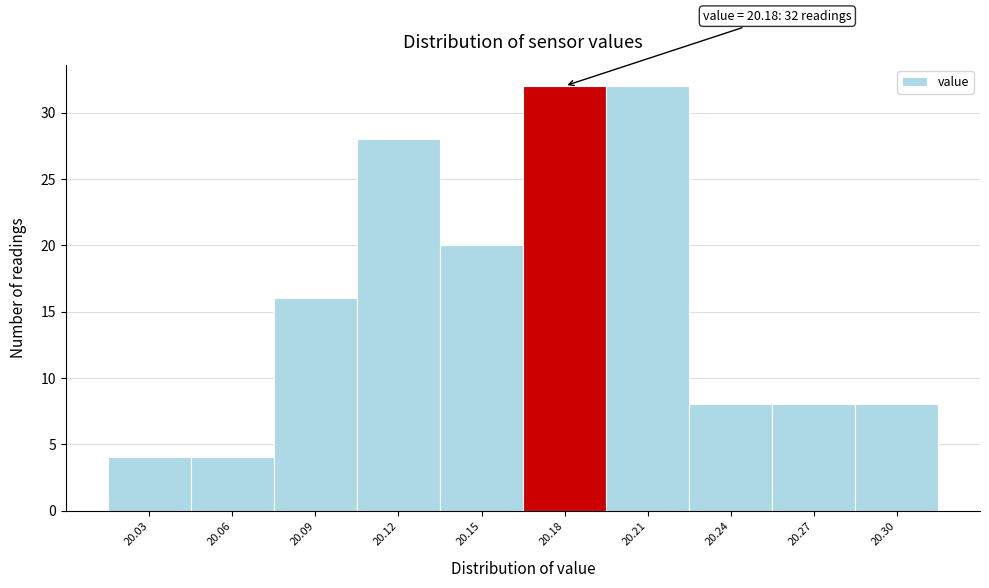

Reading left to right, transcribe all the data shown in this chart.

20.03=4	20.06=4	20.09=16	20.12=28	20.15=20	20.18=32	20.21=32	20.24=8	20.27=8	20.30=8